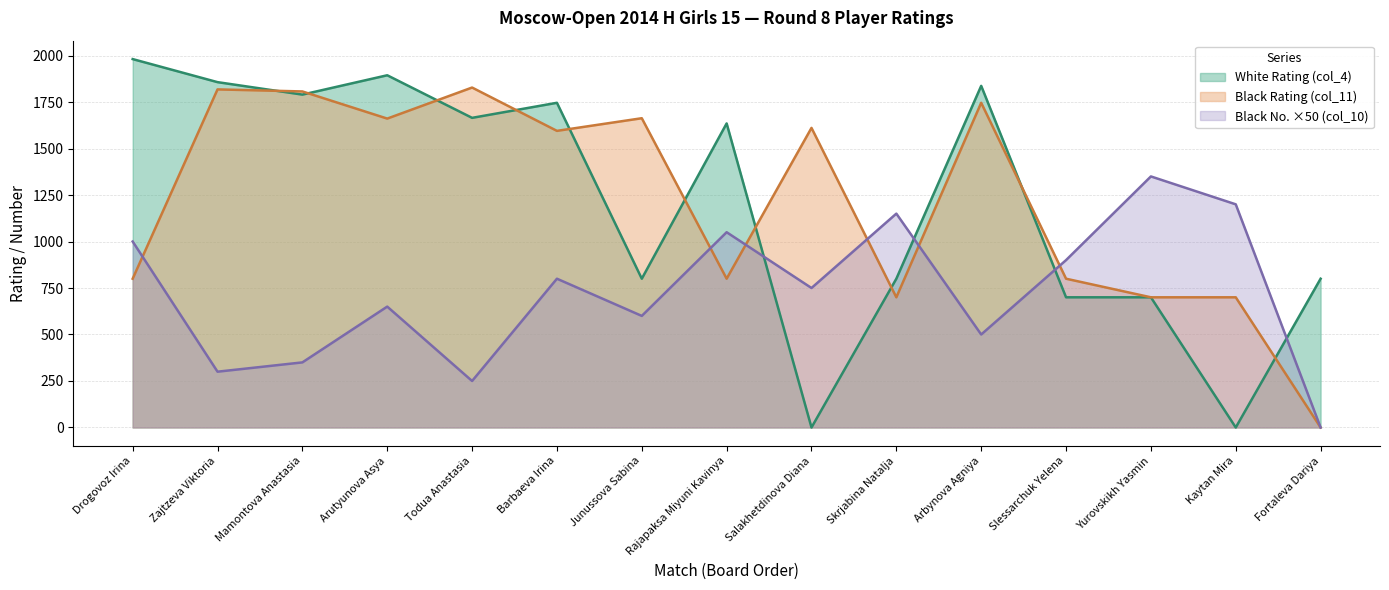

The value of Black No. (col_10) at Mamontova Anastasia is 527. True or false?

False